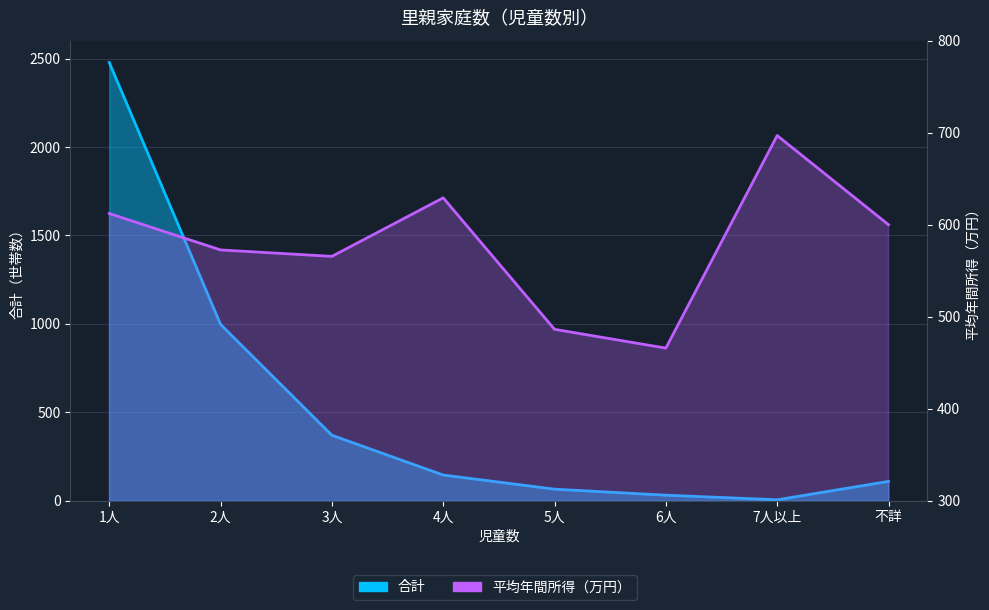

Between 1人 and 6人, which is larger?

1人